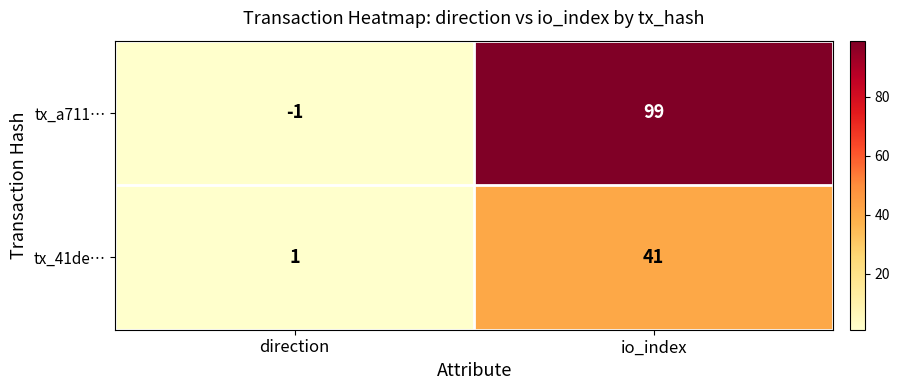

What is the sum of the tx_41de… values at io_index and direction?

42